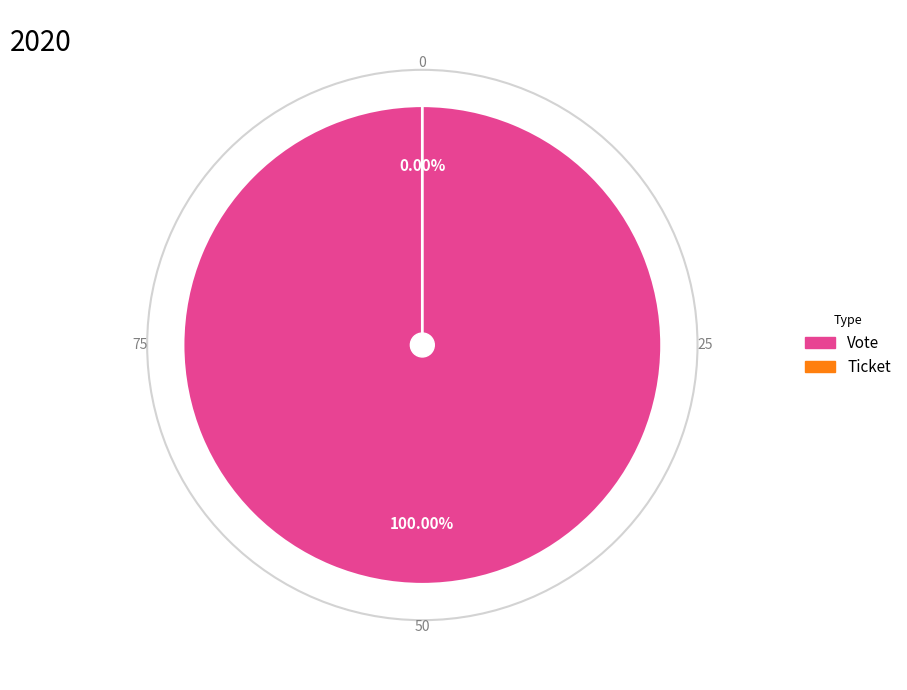

How many slices are in this pie chart?

2